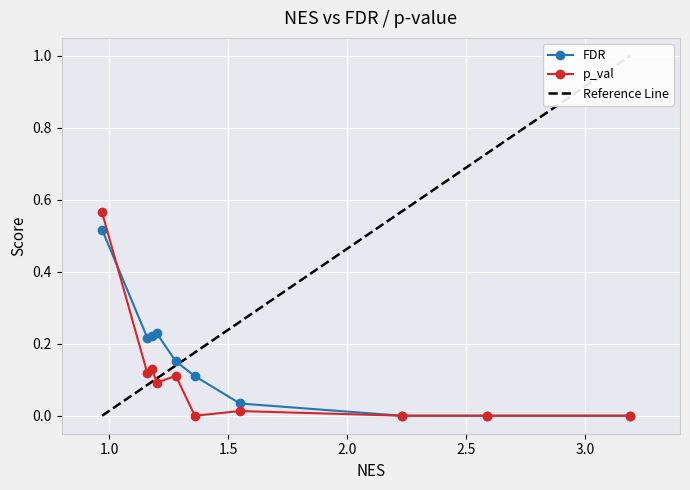

The p_val series shows 0.3 at 2.23. True or false?

False